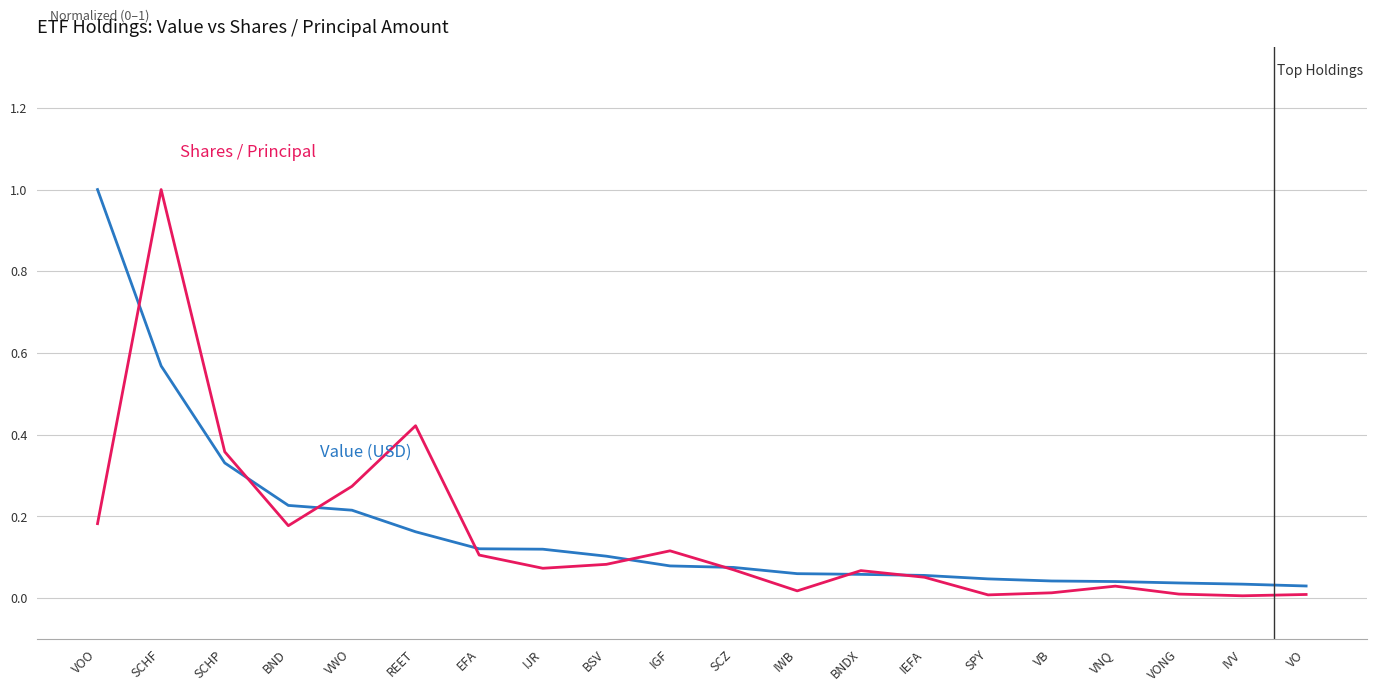

What position from the right is EFA?

14